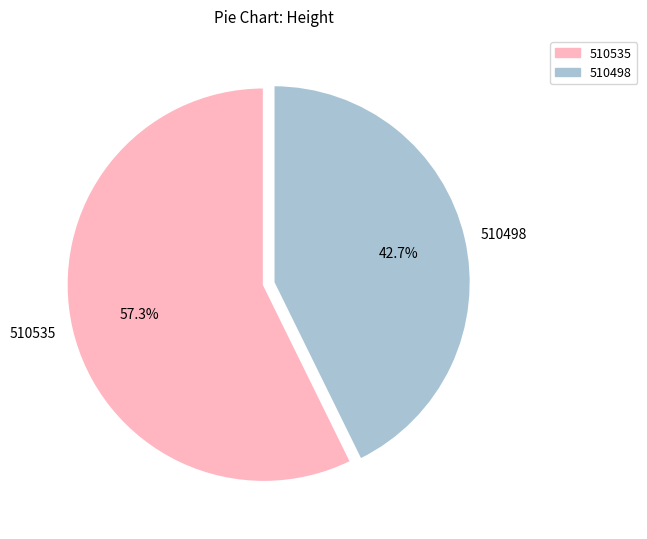

To the nearest percent, what portion does 510535 represent?

57%